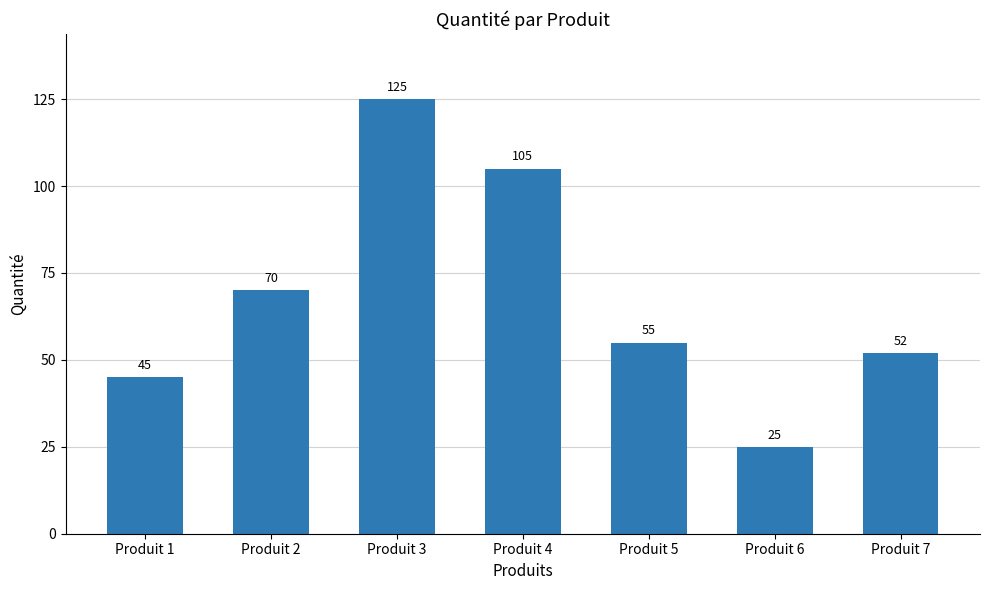

Reading left to right, extract all data points from this chart.

45	70	125	105	55	25	52